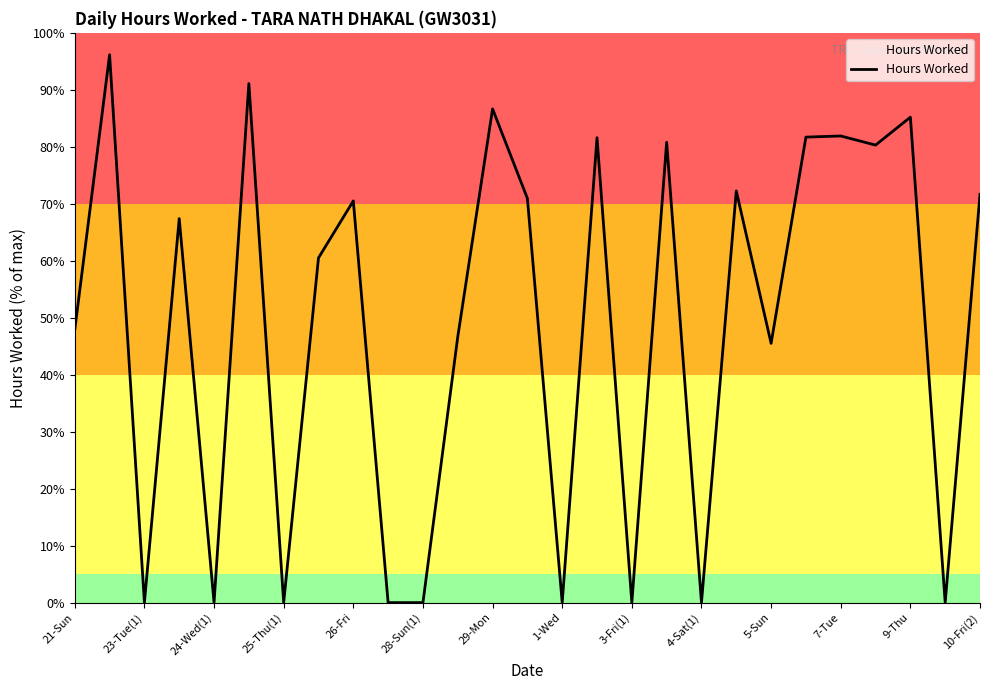

What is the maximum value shown in the chart?

96.2